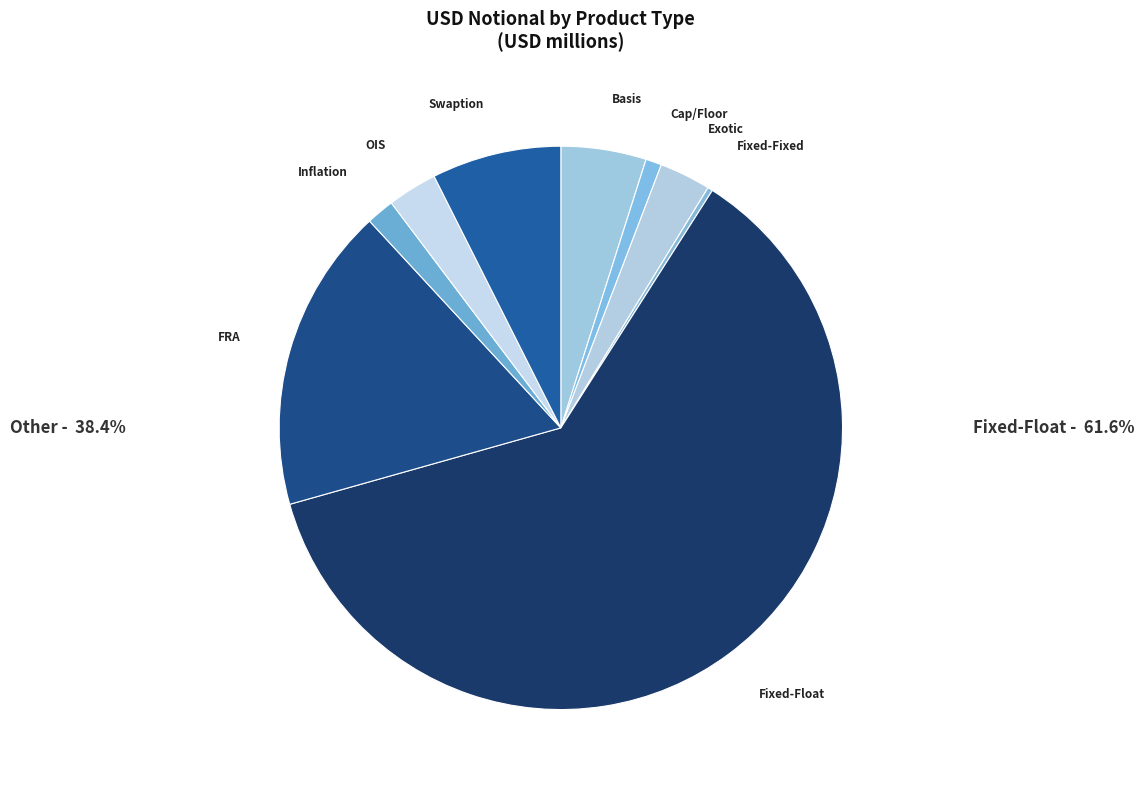

Combined, do Exotic and FRA account for over 50%?

No